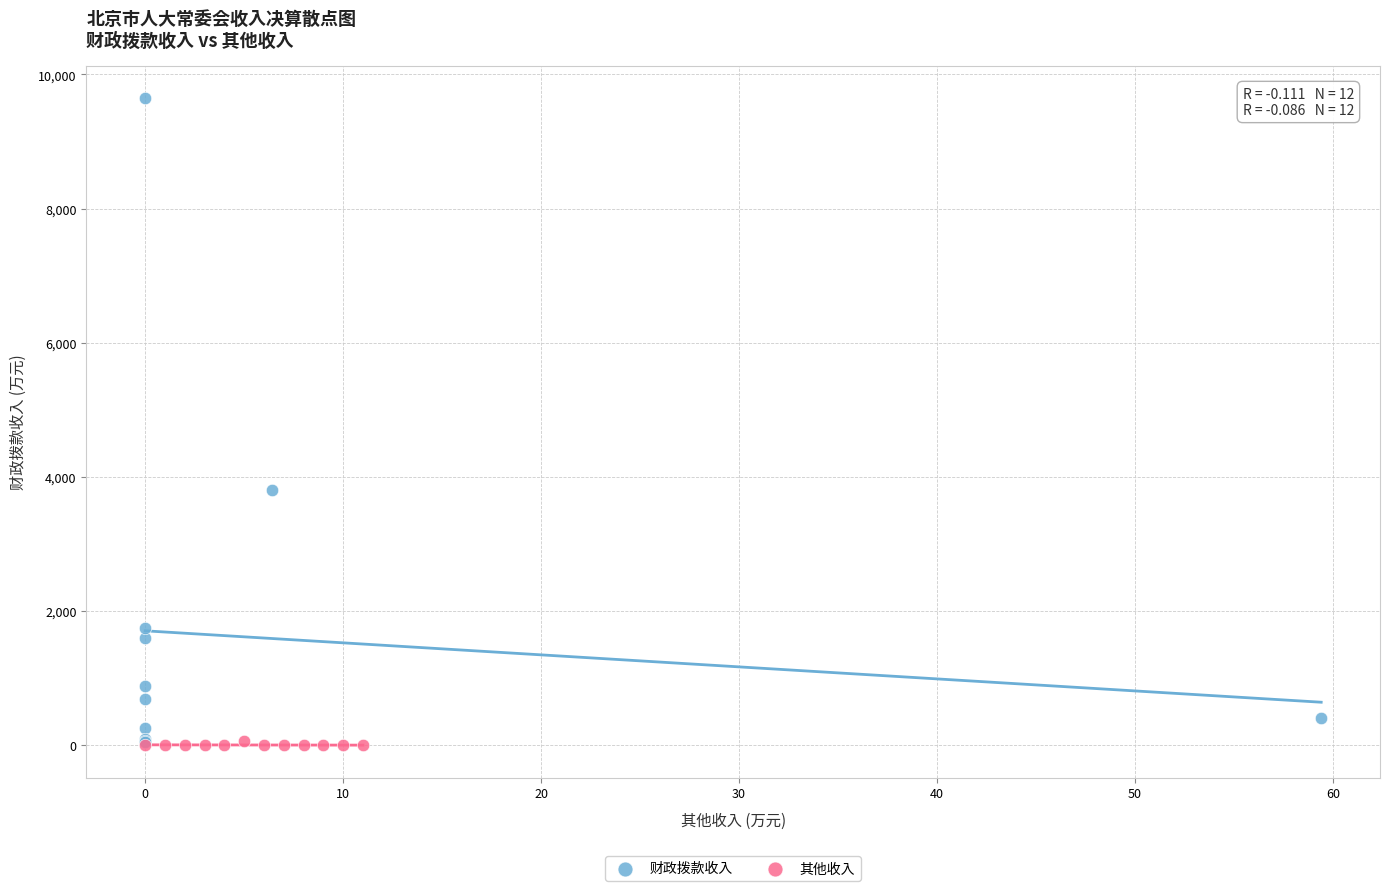

Which series contains the highest Y value?

财政拨款收入